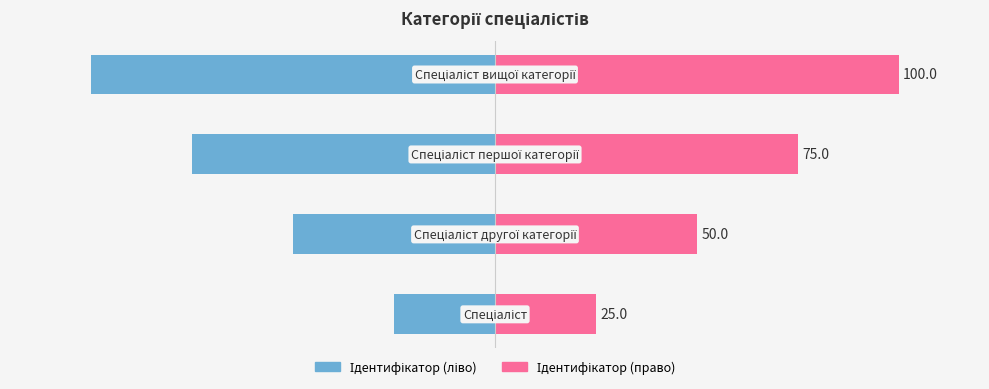

How many bars are there in each group?

2